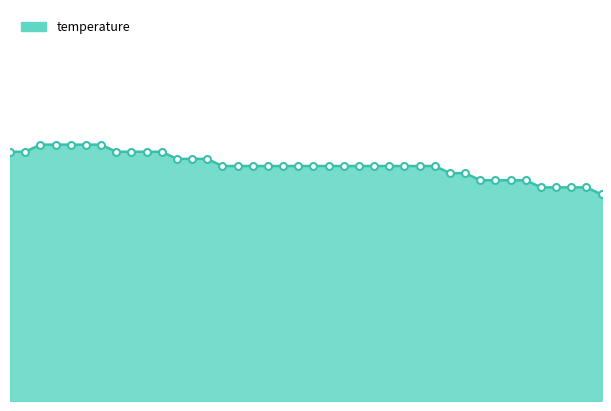

At which category does the chart reach its minimum across all series?

00:59